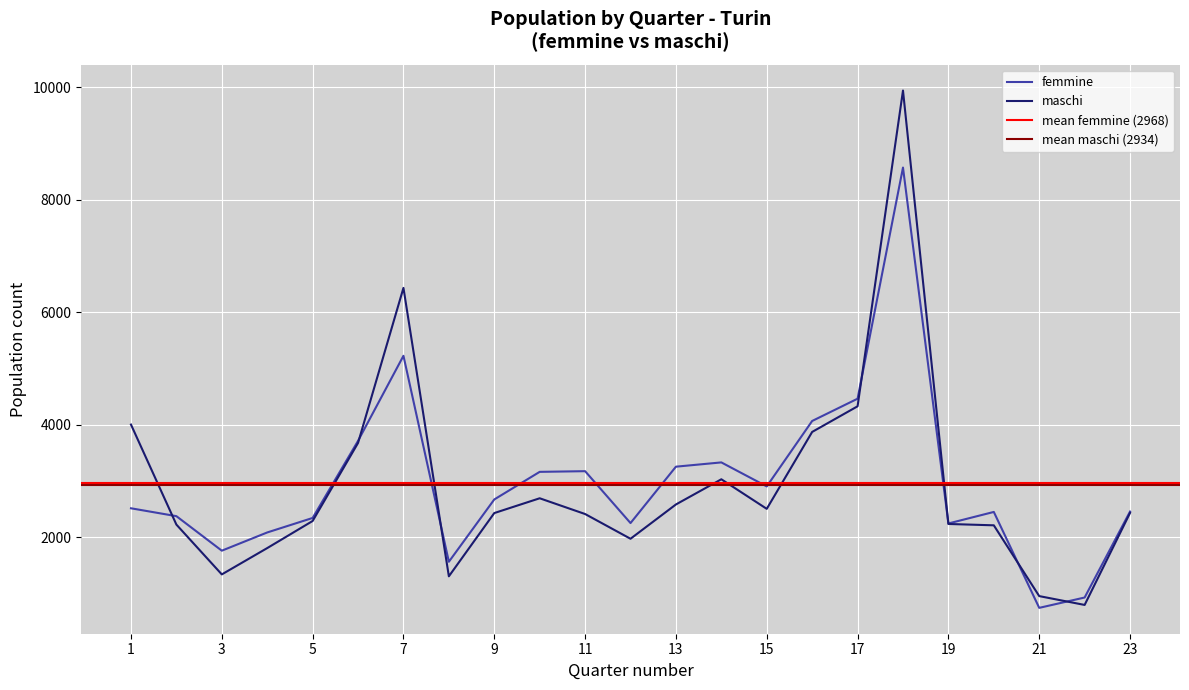

What is the average value of the femmine series?

2968